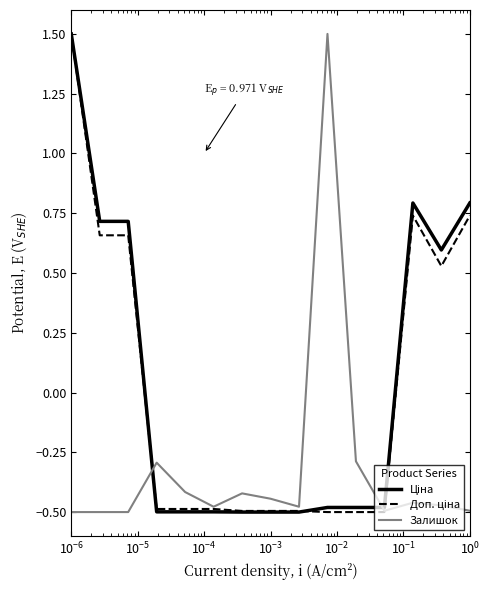

What is the greatest value displayed?

1.5